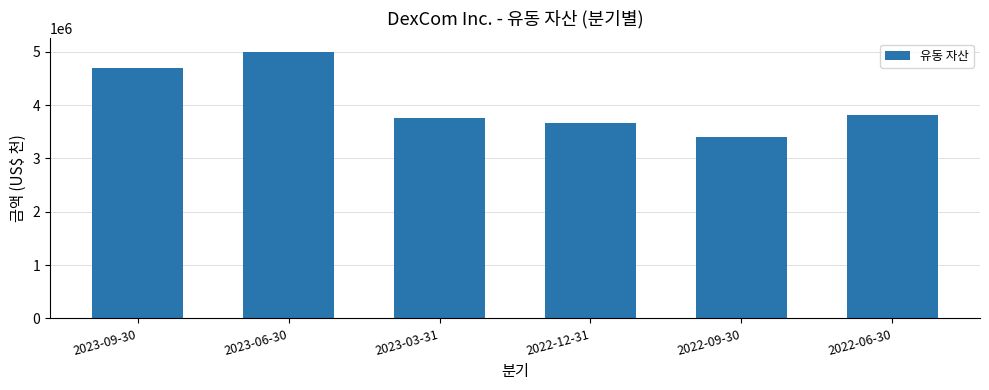

What is the sum of the values at 2022-09-30 and 2023-03-31?

7165900